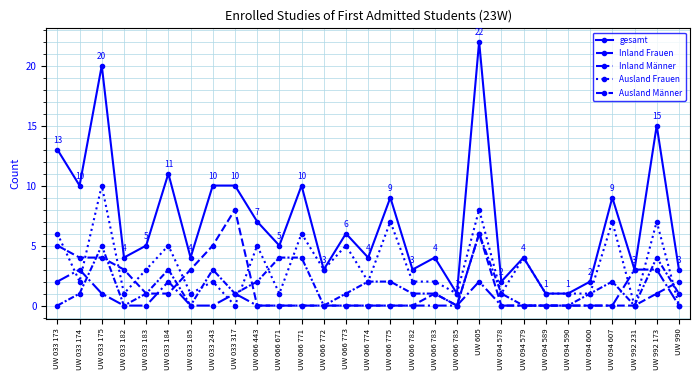

What position from the left is UW 033 243?

8